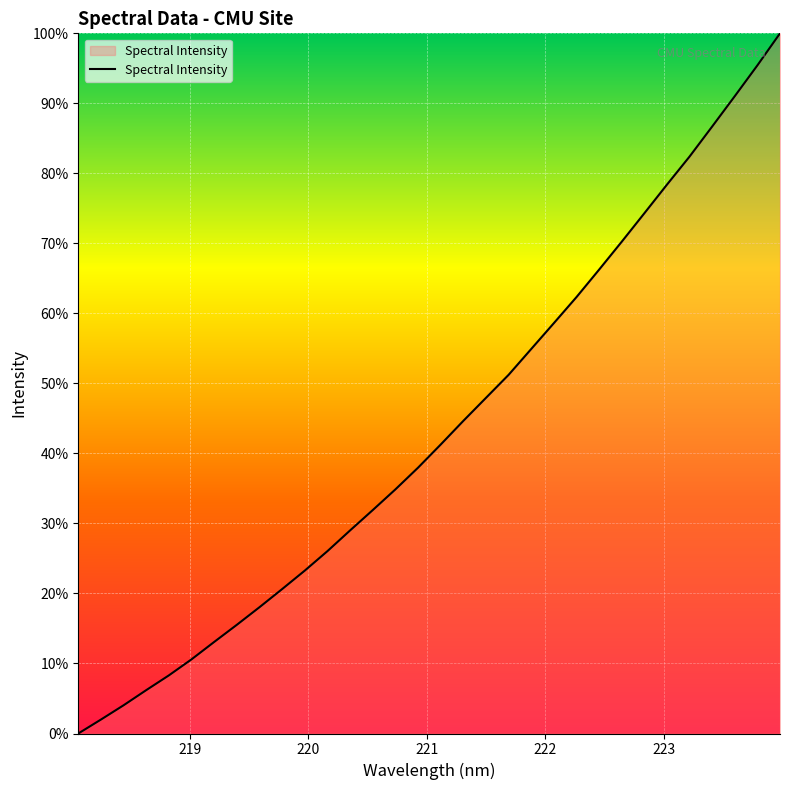

What is the maximum value shown in the chart?

100.0